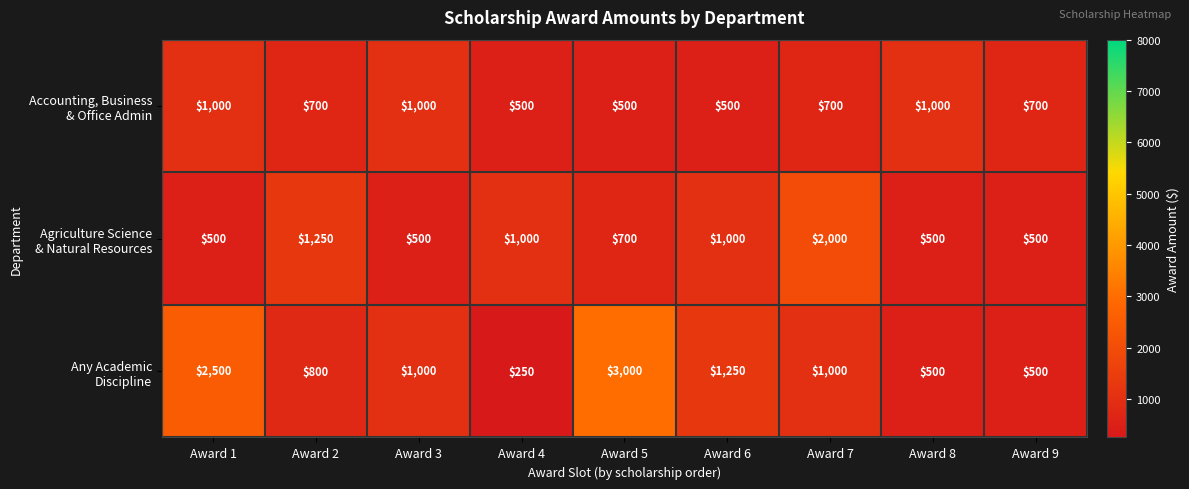

At which category does the chart reach its minimum across all series?

Award 4